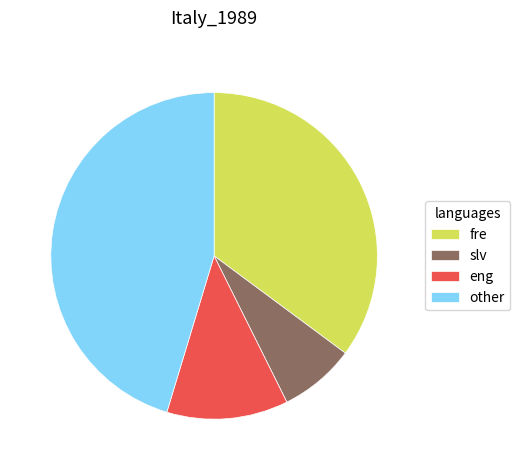

How many slices are in this pie chart?

4